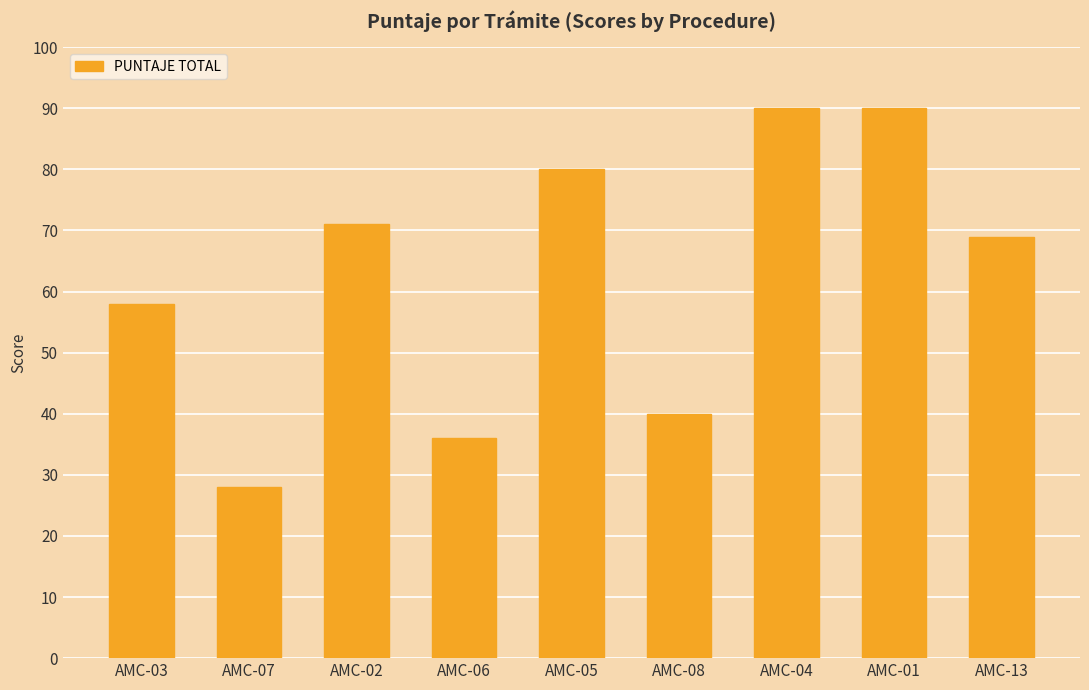

What is the label of the 2nd bar from the left?

AMC-07